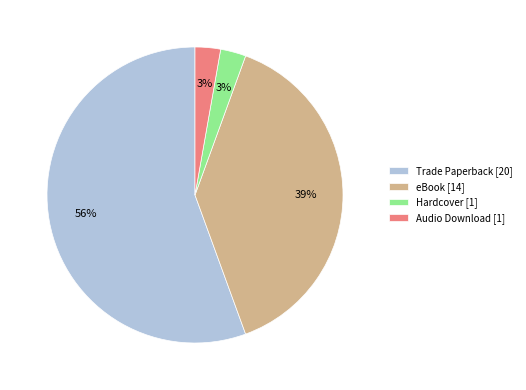

Which slice represents more than half of the pie?

Trade Paperback